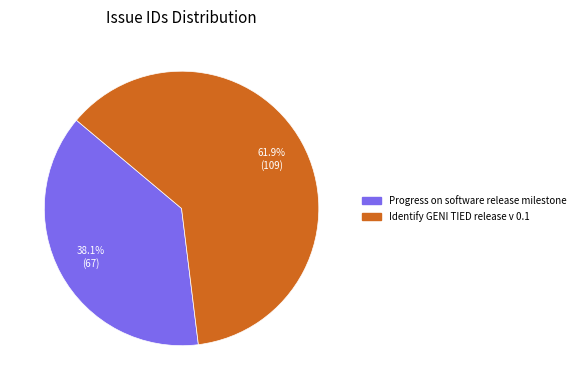

To the nearest percent, what percentage of the pie is Progress on software release milestone?

38%